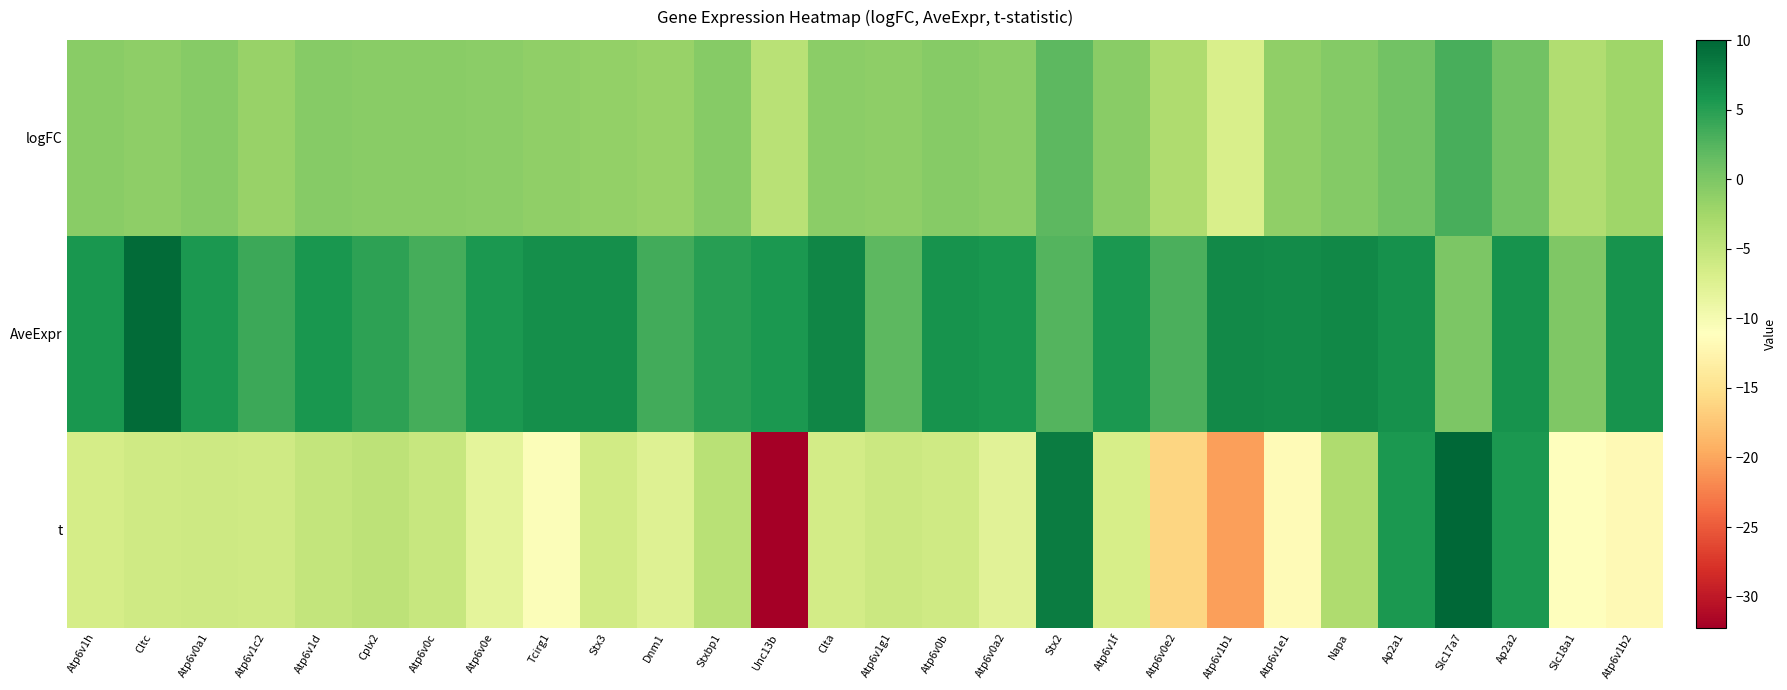

Reading right to left, list all the values displayed in this chart.

logFC: Atp6v1b2=-2.2	Slc18a1=-3.6	Ap2a2=0.7	Slc17a7=3.2	Ap2a1=0.7	Napa=-0.5	Atp6v1e1=-1.4	Atp6v1b1=-6.8	Atp6v0e2=-3.5	Atp6v1f=-0.8	Stx2=2.0	Atp6v0a2=-1.0	Atp6v0b=-0.7	Atp6v1g1=-1.0	Clta=-0.9	Unc13b=-4.3	Stxbp1=-0.6	Dnm1=-1.8	Stx3=-1.5	Tcirg1=-1.3	Atp6v0e=-1.0	Atp6v0c=-0.8	Cplx2=-0.8	Atp6v1d=-0.7	Atp6v1c2=-1.9	Atp6v0a1=-0.6	Cltc=-1.1	Atp6v1h=-0.8
AveExpr: Atp6v1b2=6.1	Slc18a1=-0.1	Ap2a2=6.1	Slc17a7=0.1	Ap2a1=6.3	Napa=7.2	Atp6v1e1=6.9	Atp6v1b1=6.9	Atp6v0e2=3.0	Atp6v1f=5.7	Stx2=2.6	Atp6v0a2=5.8	Atp6v0b=6.1	Atp6v1g1=2.0	Clta=7.3	Unc13b=5.7	Stxbp1=5.1	Dnm1=3.5	Stx3=6.6	Tcirg1=6.5	Atp6v0e=5.7	Atp6v0c=3.4	Cplx2=4.7	Atp6v1d=5.8	Atp6v1c2=3.9	Atp6v0a1=5.6	Cltc=9.6	Atp6v1h=5.8
t: Atp6v1b2=-11.9	Slc18a1=-11.1	Ap2a2=5.7	Slc17a7=10.0	Ap2a1=5.6	Napa=-3.5	Atp6v1e1=-11.7	Atp6v1b1=-20.5	Atp6v0e2=-16.1	Atp6v1f=-6.7	Stx2=8.1	Atp6v0a2=-7.9	Atp6v0b=-6.1	Atp6v1g1=-5.8	Clta=-6.4	Unc13b=-32.2	Stxbp1=-4.3	Dnm1=-7.5	Stx3=-6.2	Tcirg1=-10.6	Atp6v0e=-8.2	Atp6v0c=-5.4	Cplx2=-4.5	Atp6v1d=-5.1	Atp6v1c2=-6.1	Atp6v0a1=-5.9	Cltc=-6.1	Atp6v1h=-6.6